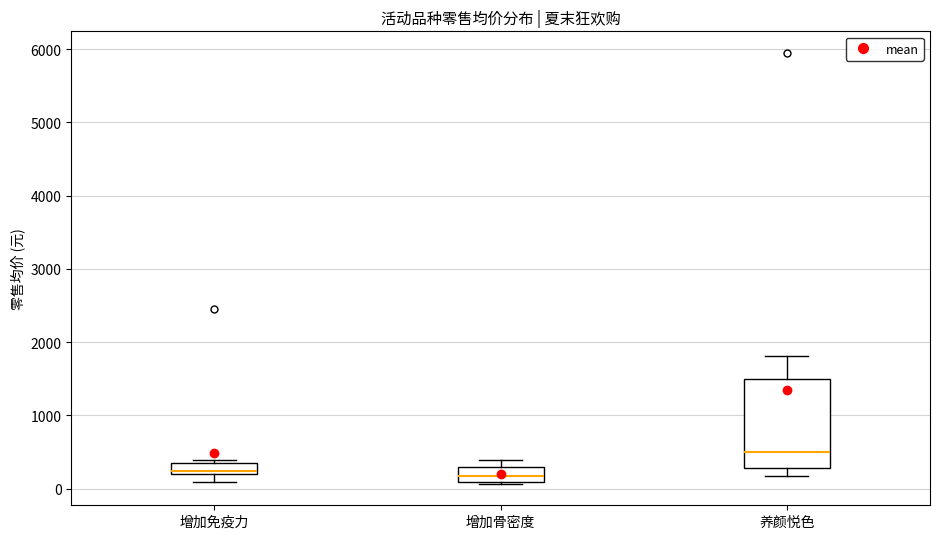

Where is the upper edge of the box for 增加骨密度 on the y-axis? The values are not printed on the chart, so give them approximately, as read against the axis.

300